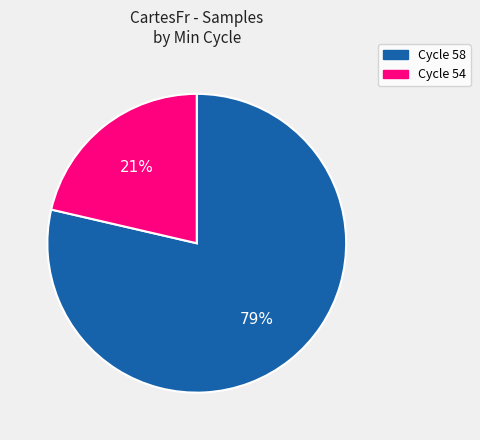

What is the largest slice in the pie chart?

Cycle 58